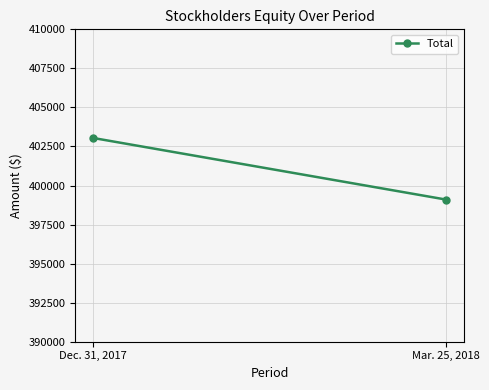

What is the sum of the values at Mar. 25, 2018 and Dec. 31, 2017?

802145